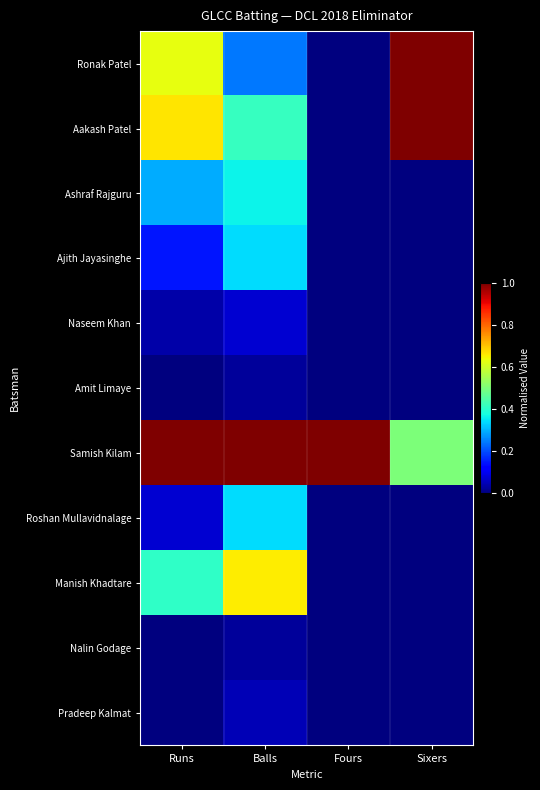

At which category is the sum across all series the highest?

Balls